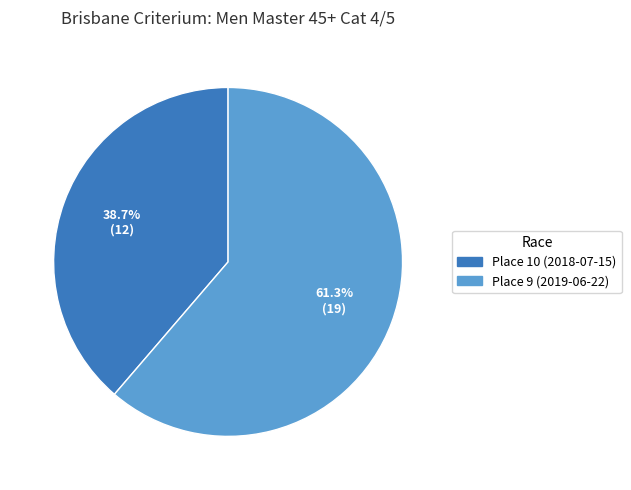

What percentage is NOT represented by Place 9 (2019-06-22)?

38.7%